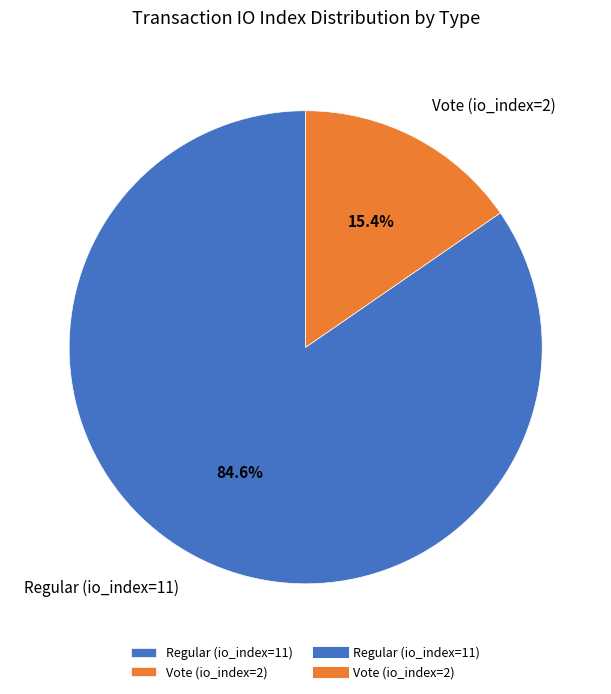

Which category has the biggest portion of the pie?

Regular (io_index=11)